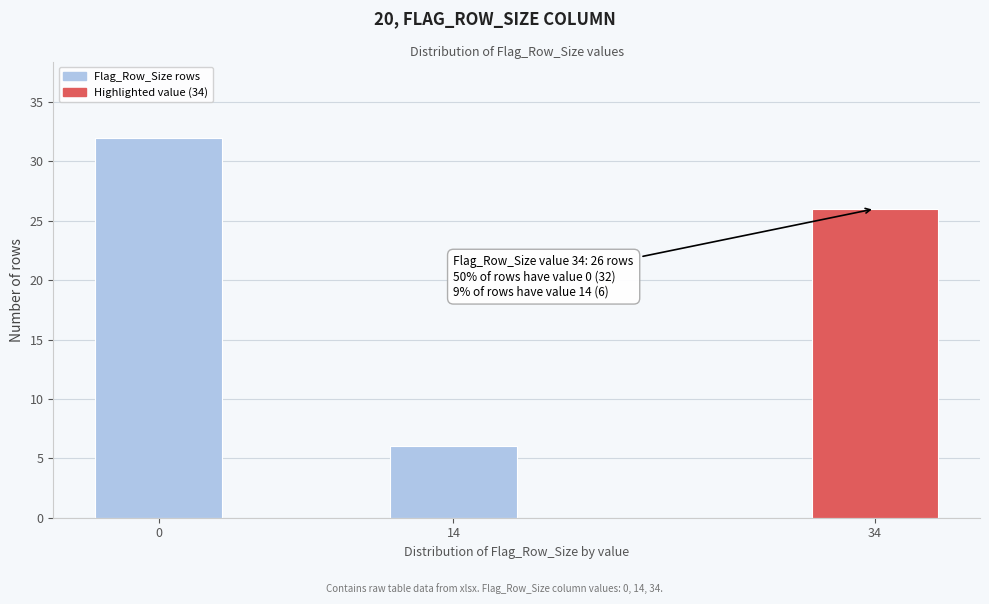

Reading left to right, list all the values displayed in this chart.

0=32	14=6	34=26